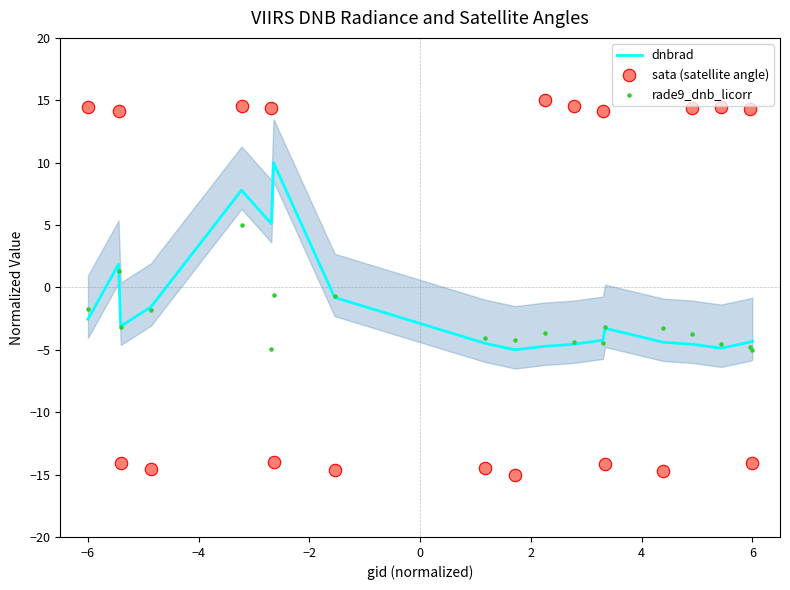

Which series has the largest Y range (max minus min)?

sata (satellite angle)